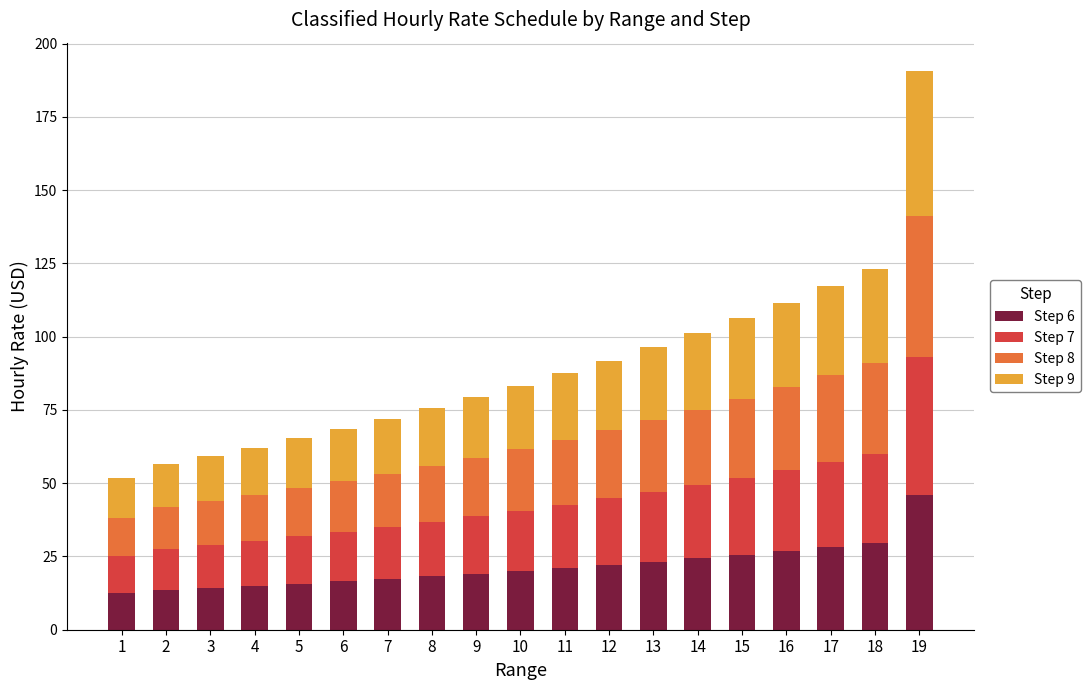

At which category is the sum across all series the highest?

19